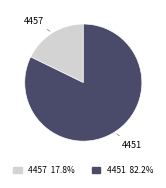

Which slice is the smallest?

4457